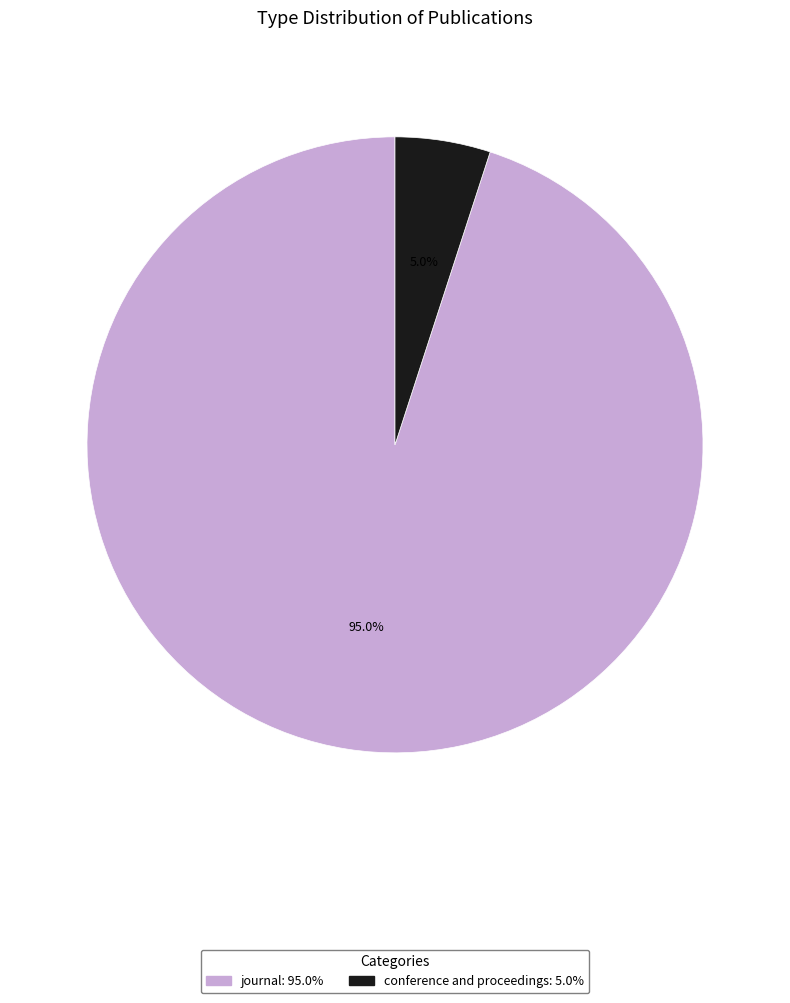

How many slices are in this pie chart?

2